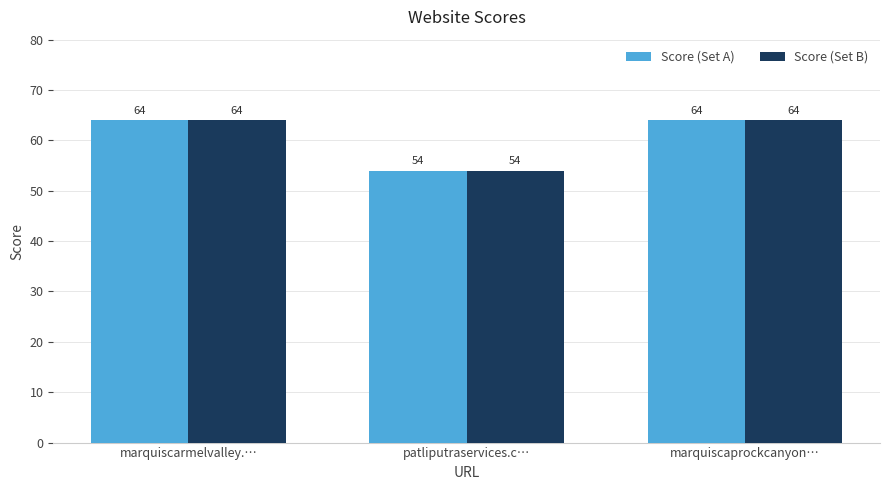

What is the maximum value shown in the chart?

64